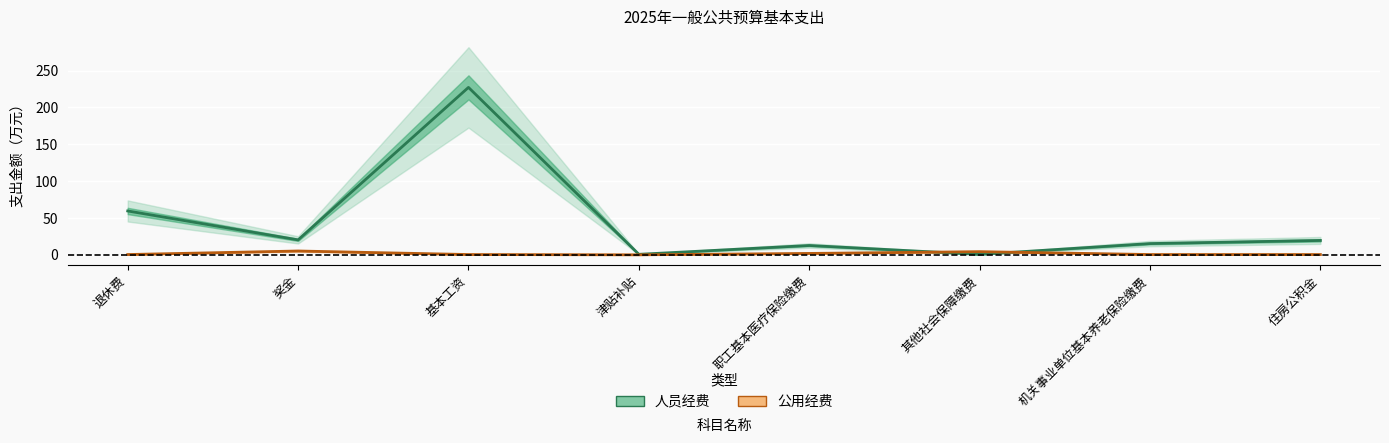

What is the difference between the maximum and minimum values in the 公用经费 series?

5.2